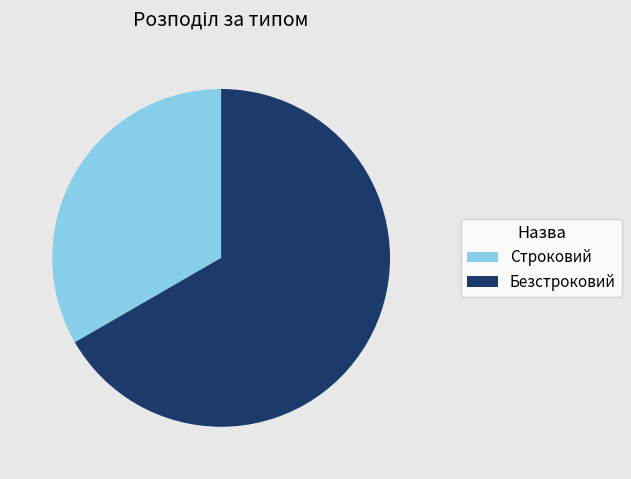

True or false: Строковий accounts for 33% of the total.

True